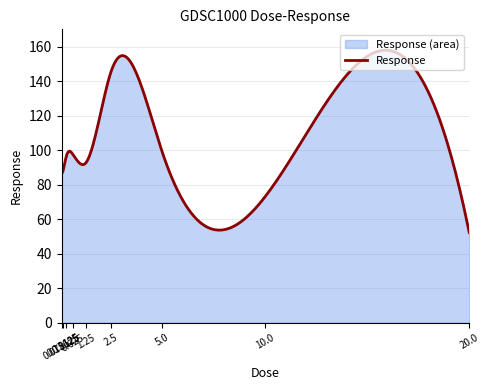

What is the average value?

108.2